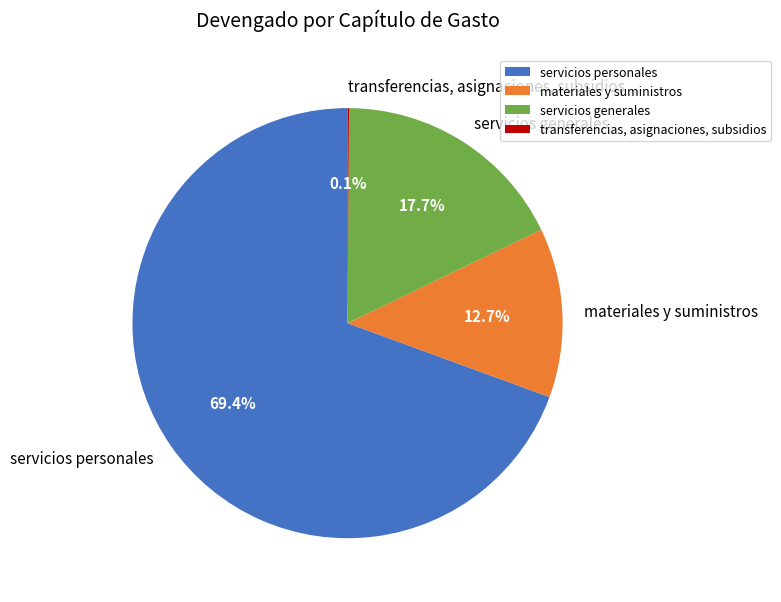

The materiales y suministros slice represents 5% of the pie. True or false?

False